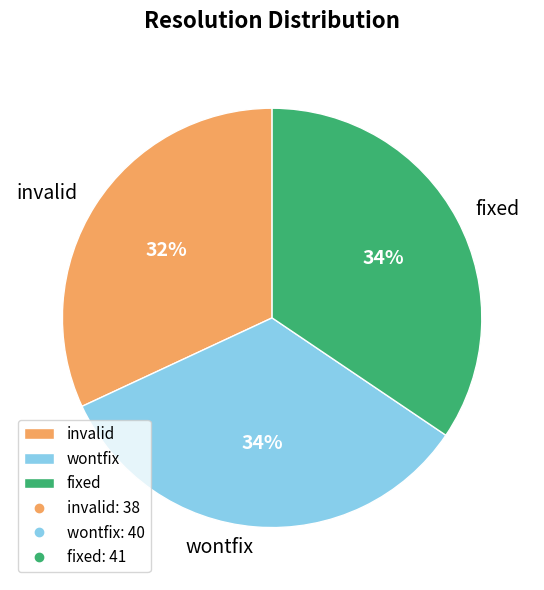

What percentage is the wontfix slice, to the nearest percent?

34%